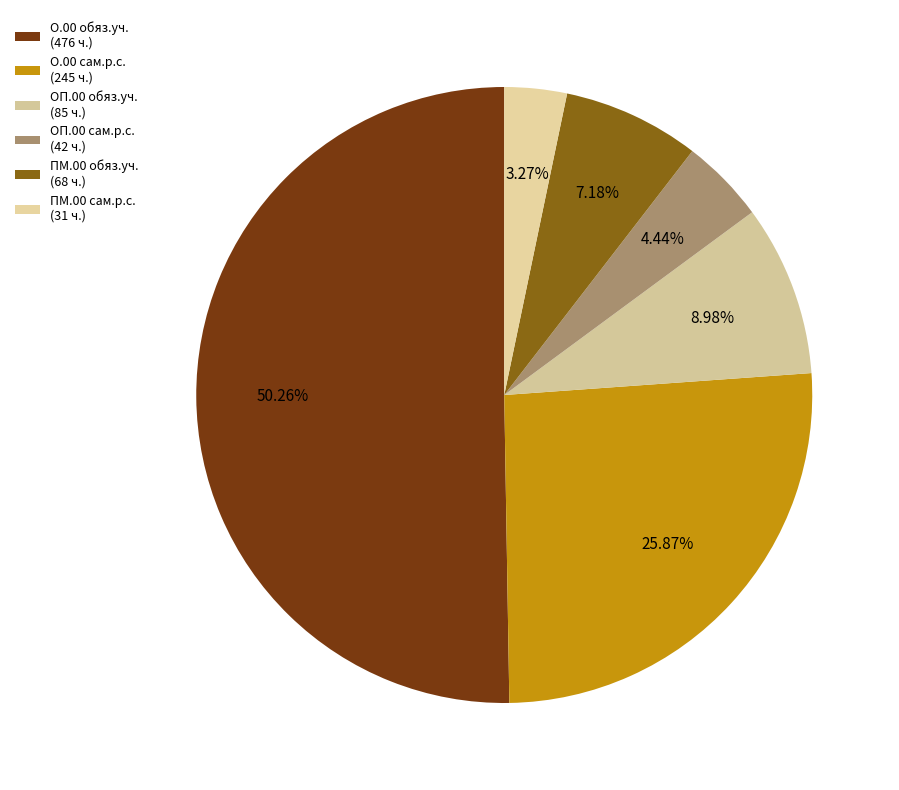

Count the number of slices in the pie.

6